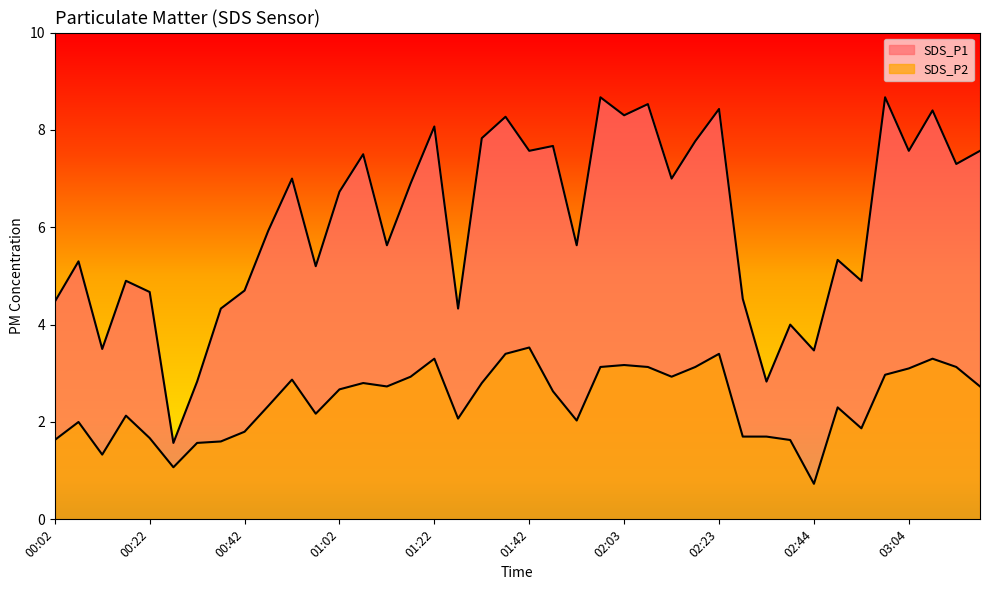

Reading left to right, transcribe all the data shown in this chart.

SDS_P1: 4.5	5.3	3.5	4.9	4.7	1.6	2.8	4.3	4.7	5.9	7.0	5.2	6.7	7.5	5.6	6.9	8.1	4.3	7.8	8.3	7.6	7.7	5.6	8.7	8.3	8.5	7.0	7.8	8.4	4.5	2.8	4.0	3.5	5.3	4.9	8.7	7.6	8.4	7.3	7.6
SDS_P2: 1.6	2.0	1.3	2.1	1.7	1.1	1.6	1.6	1.8	2.3	2.9	2.2	2.7	2.8	2.7	2.9	3.3	2.1	2.8	3.4	3.5	2.6	2.0	3.1	3.2	3.1	2.9	3.1	3.4	1.7	1.7	1.6	0.7	2.3	1.9	3.0	3.1	3.3	3.1	2.7